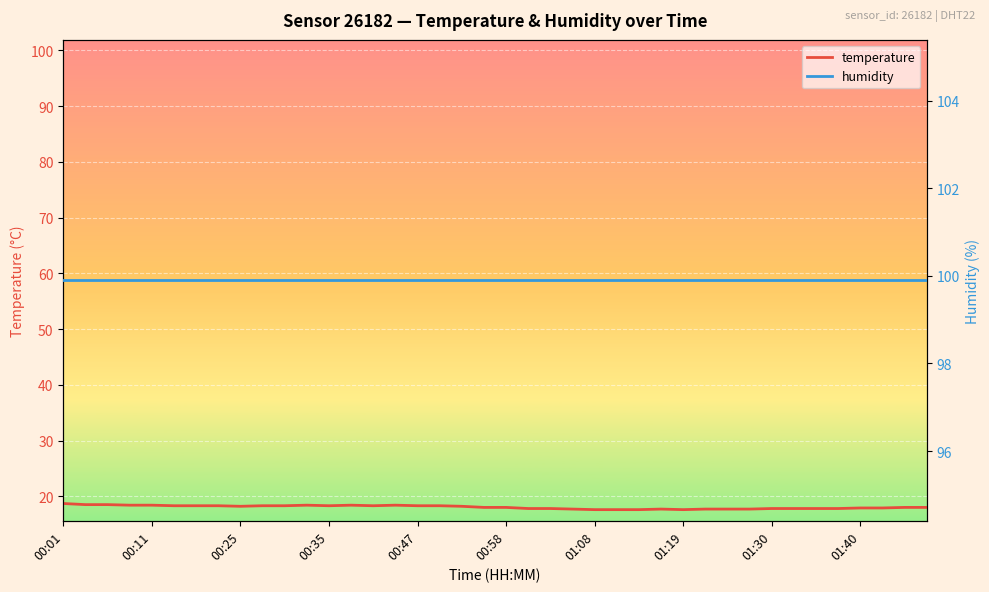

Which series has the largest total across all categories?

humidity